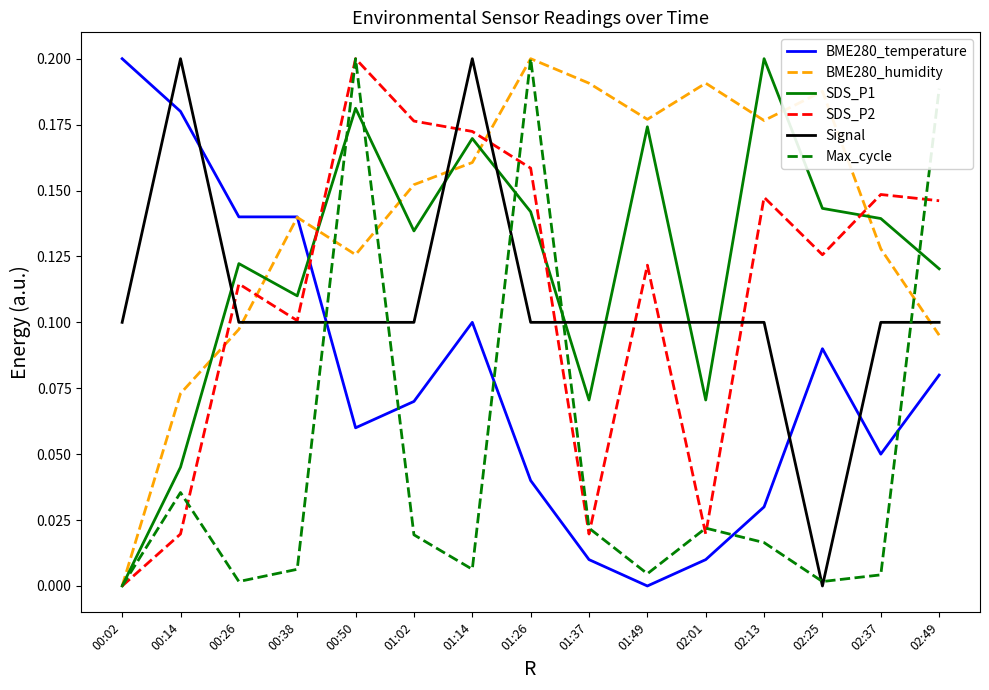

At which category is the sum across all series the highest?

00:50